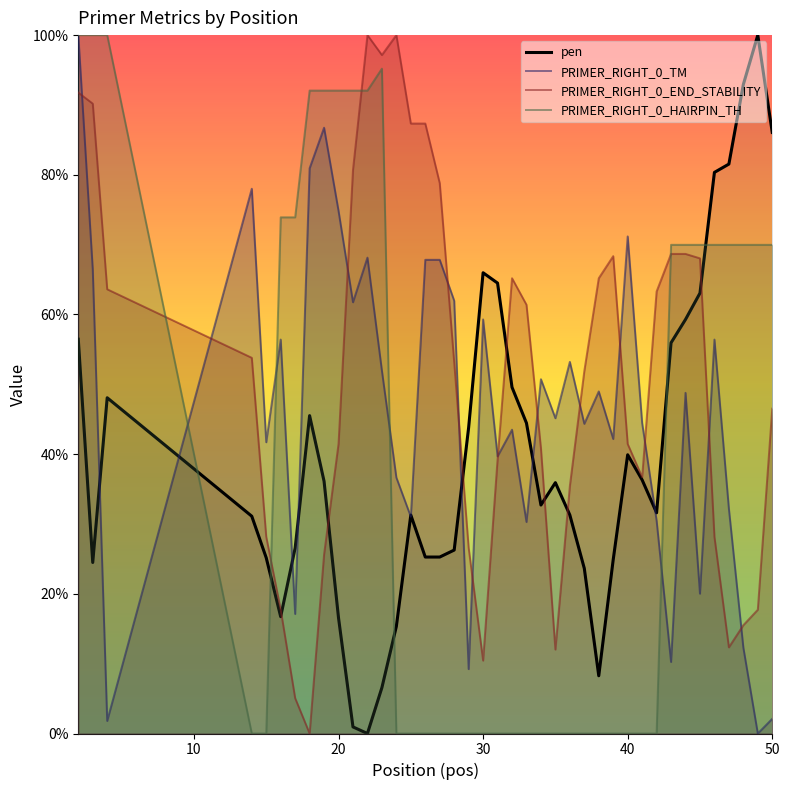

Is it true that PRIMER_RIGHT_0_HAIRPIN_TH equals 62.4 at 20?

False